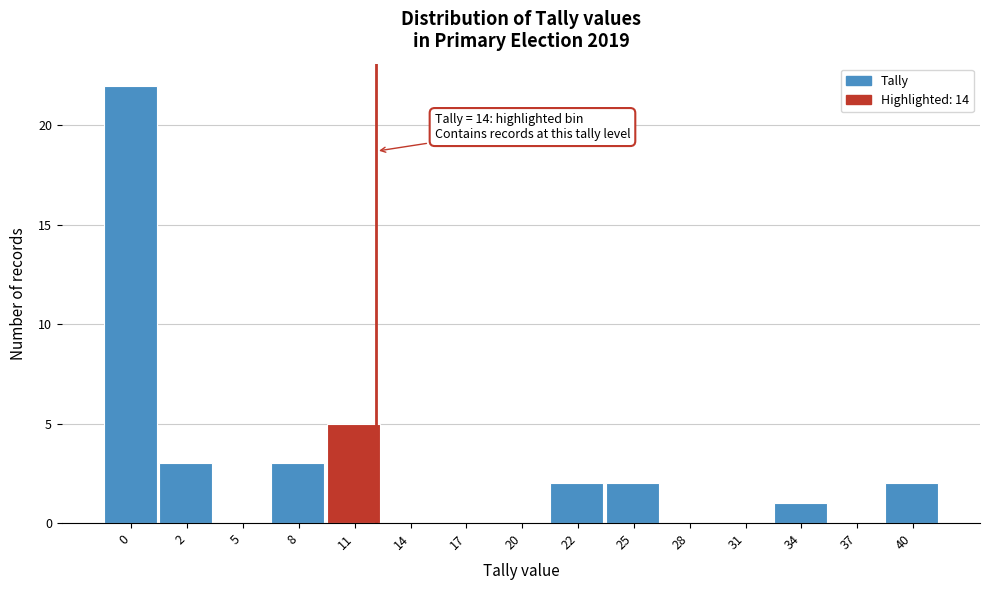

Reading left to right, list all the values displayed in this chart.

0=22	2=3	5=0	8=3	11=5	14=0	17=0	20=0	22=2	25=2	28=0	31=0	34=1	37=0	40=2